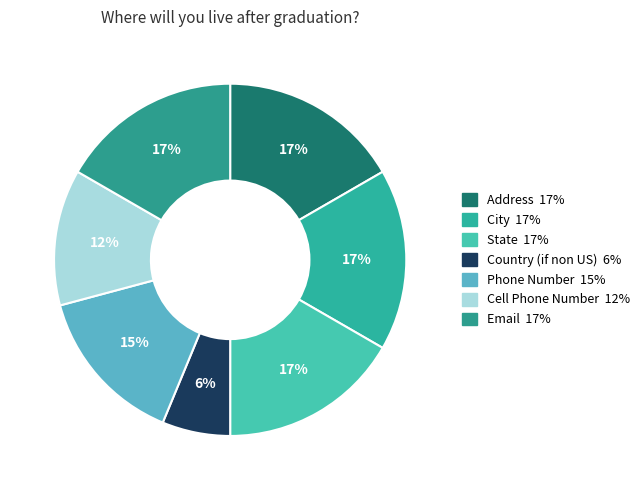

Approximately how many times larger is the value at Country (if non US) compared to Phone Number?

0.4